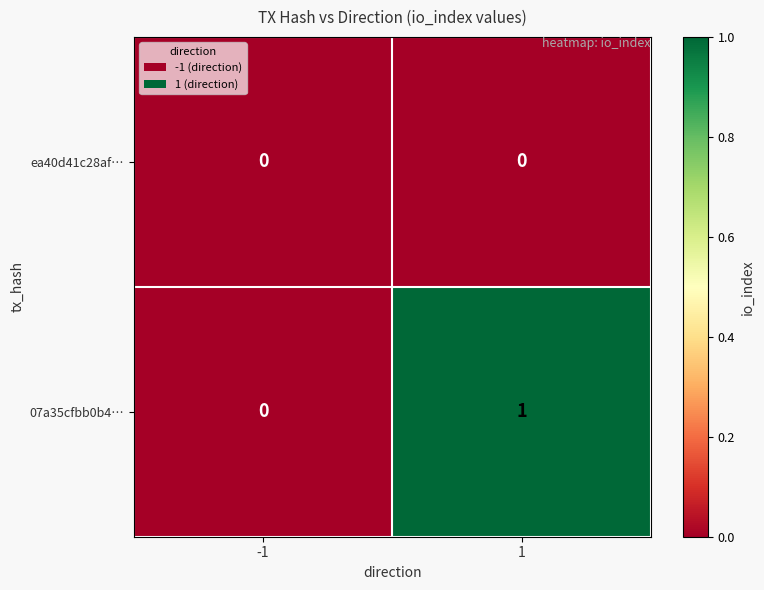

Reading left to right, transcribe all the data shown in this chart.

ea40d41c28af…: 0	0
07a35cfbb0b4…: 0	1